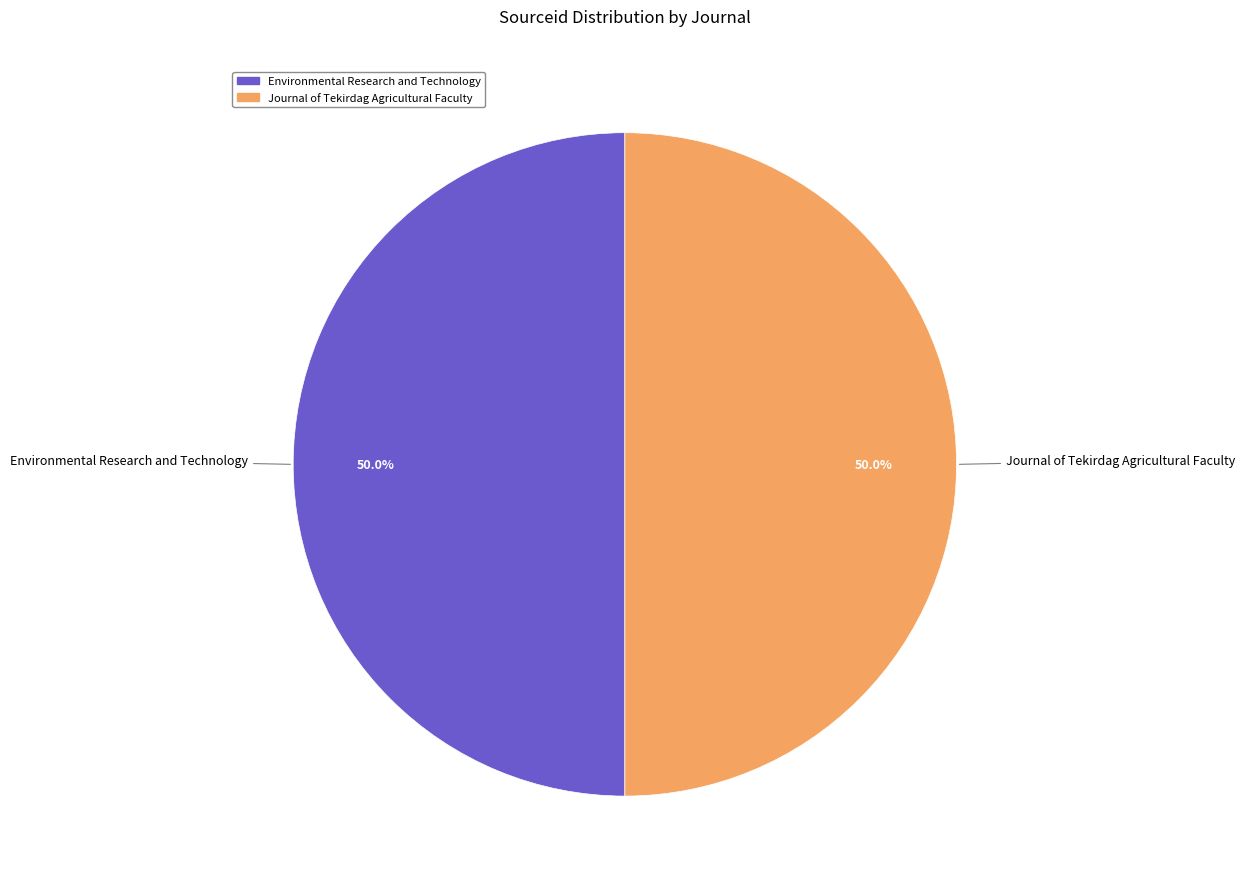

Approximately how many times larger is the value at Journal of Tekirdag Agricultural Faculty compared to Environmental Research and Technology?

1.0